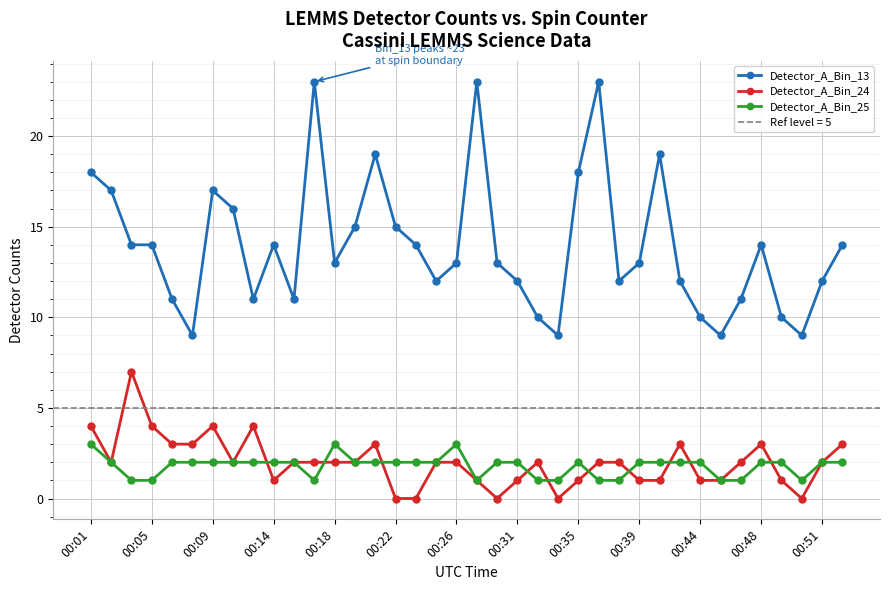

True or false: Detector_A_Bin_25 and Detector_A_Bin_13 intersect in this chart.

False